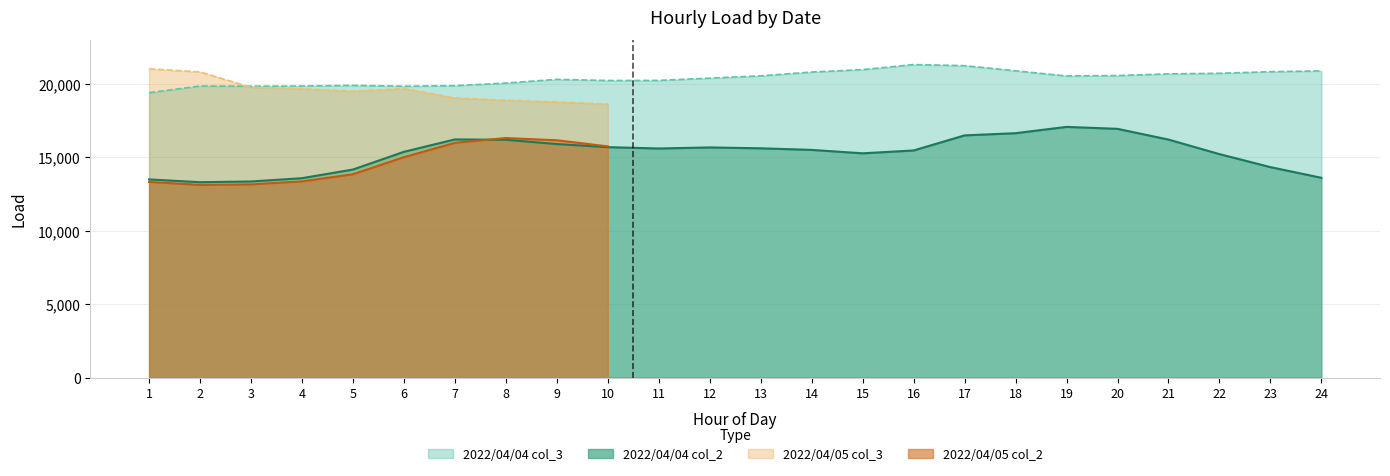

List the labels in order of 2022/04/04 col_2 value, largest first.

19, 20, 18, 17, 7, 21, 8, 9, 10, 12, 13, 11, 14, 16, 6, 15, 22, 23, 5, 24, 4, 1, 3, 2